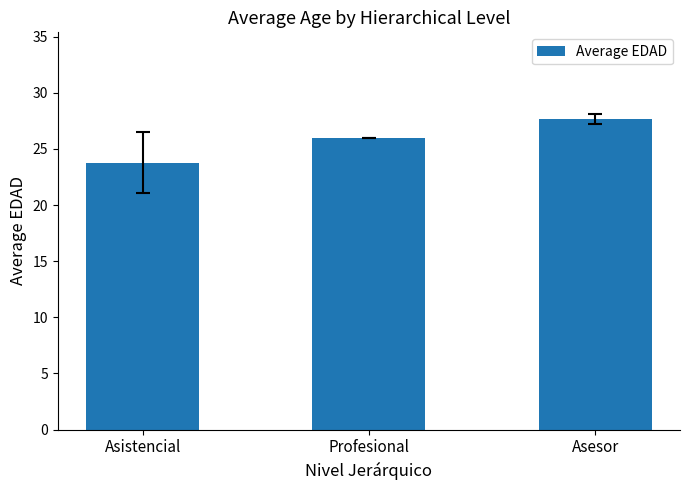

Which category has the lowest value across all series?

Asistencial